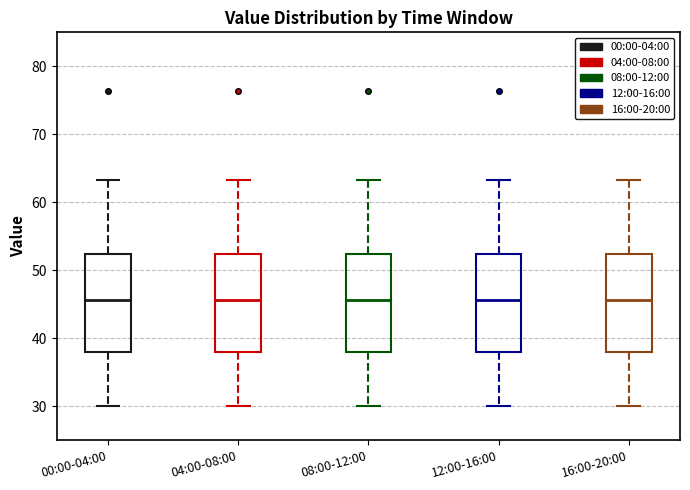

Where does the upper whisker of the box for 00:00-04:00 end on the y-axis? The values are not printed on the chart, so give them approximately, as read against the axis.

63